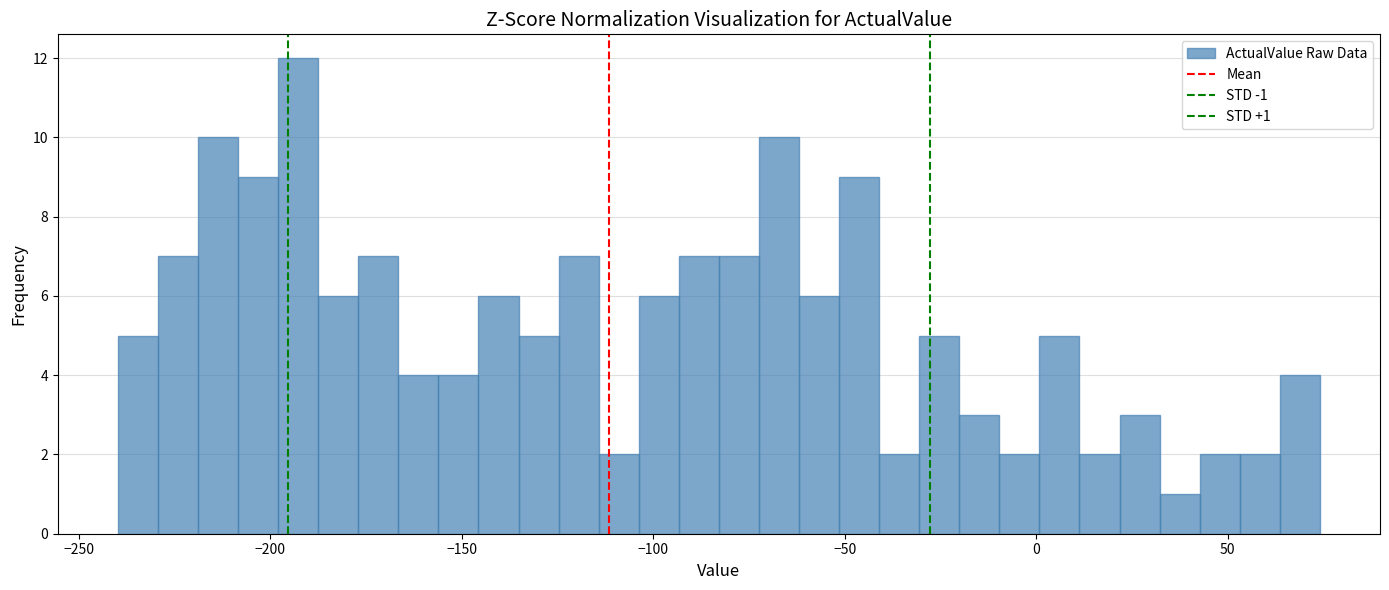

Read against the x-axis, roughly where is the centre of the tallest bar?

-195